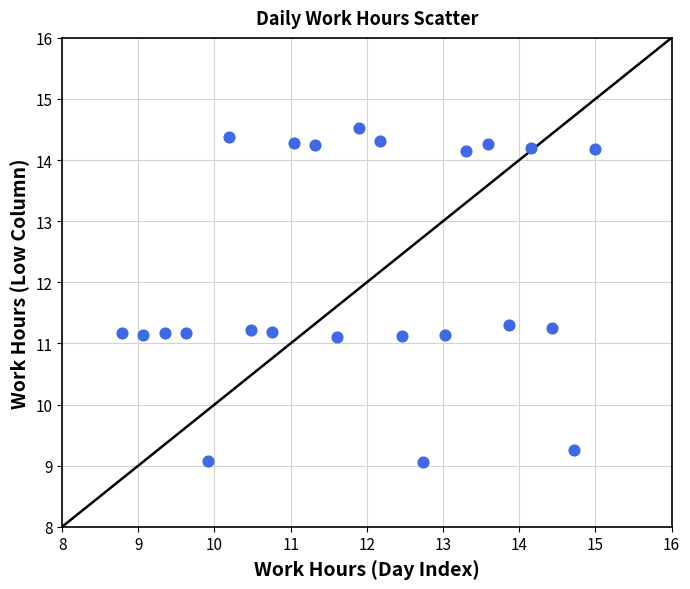

What is the range of X values (max minus min)?

6.2